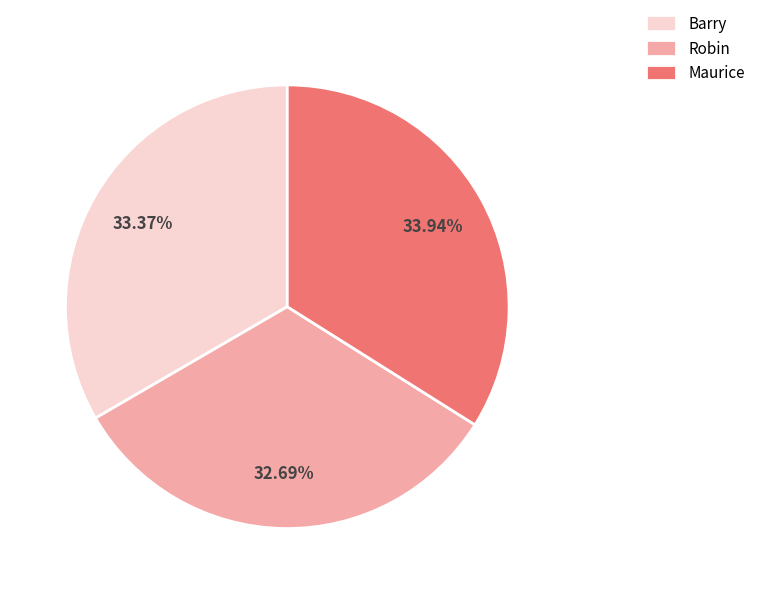

Is there a majority slice in this chart?

No